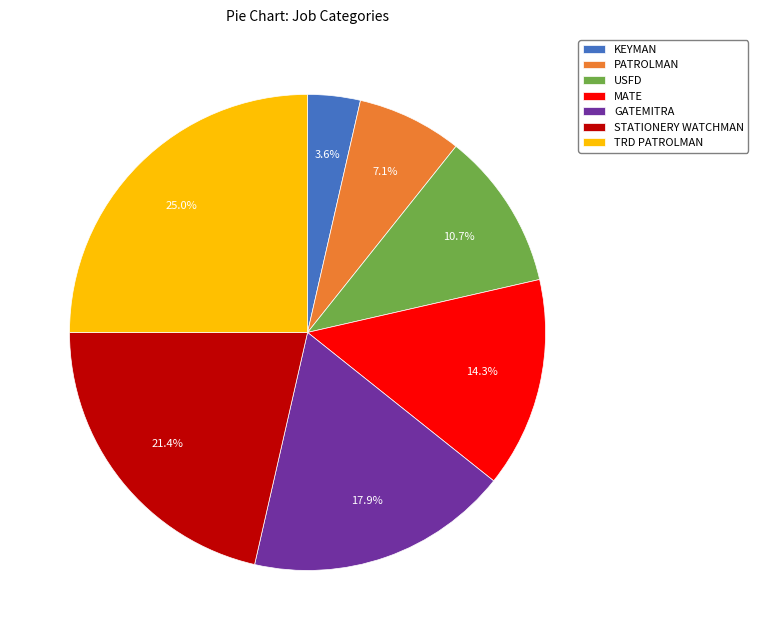

To the nearest percent, what is the difference between the largest and smallest slice percentages?

21%